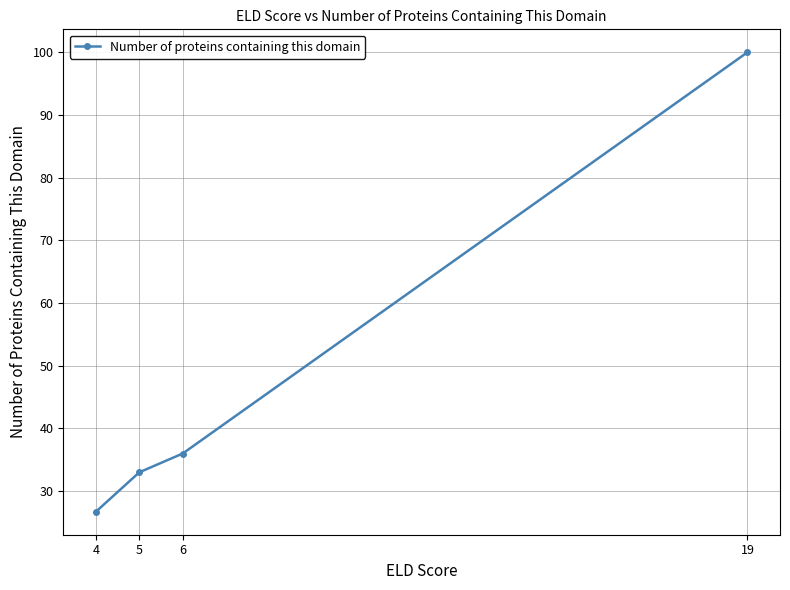

The chart shows a value of 43.6 at 4. True or false?

False